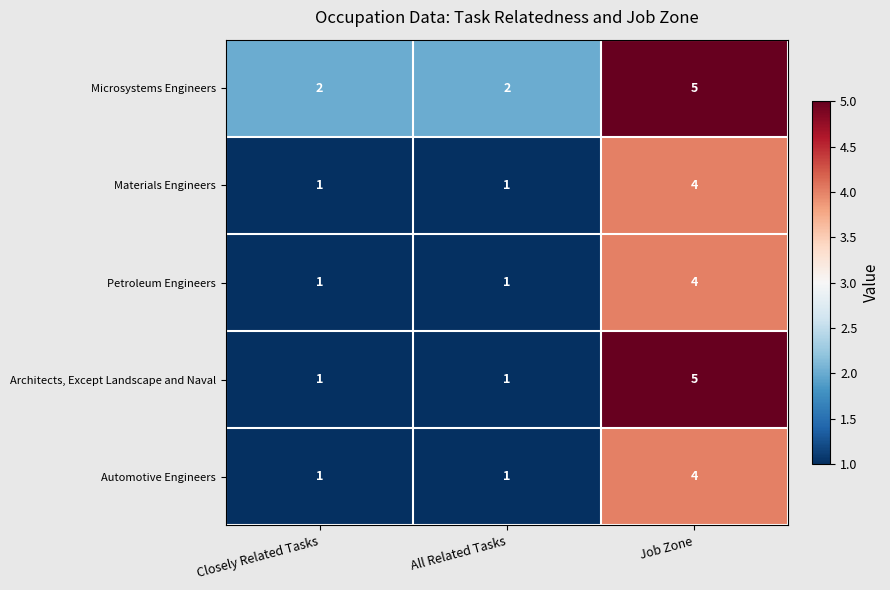

What is the highest value of the Architects, Except Landscape and Naval series?

5